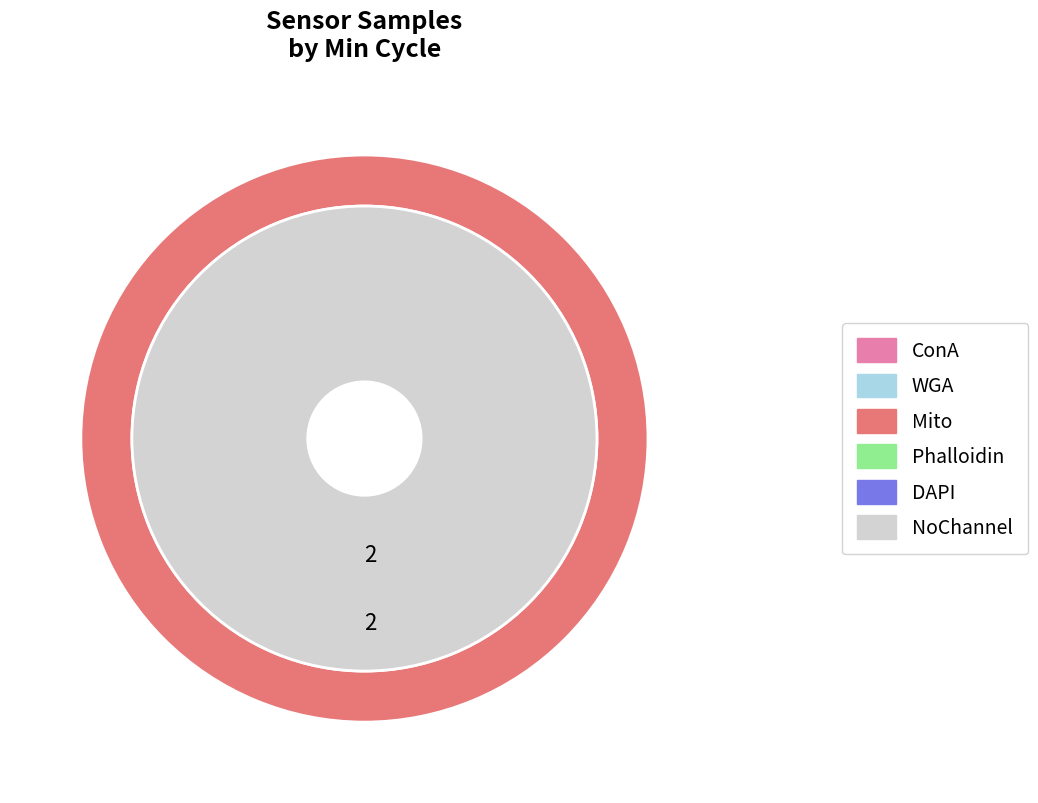

True or false: 28 accounts for 1% of the total.

False